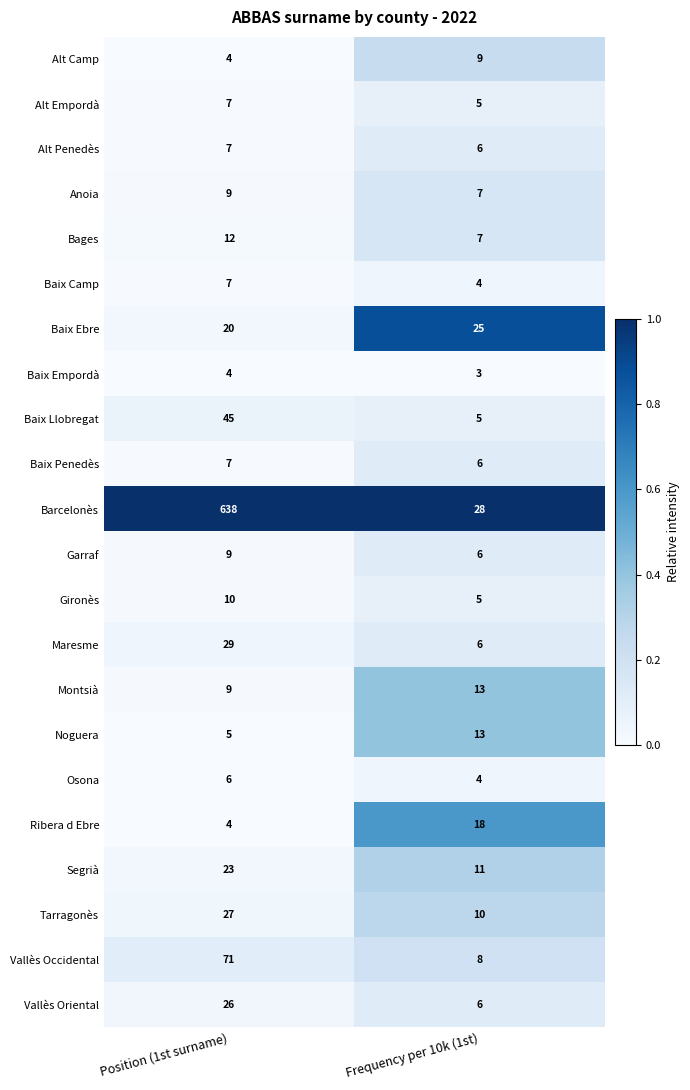

What is the sum of the Baix Llobregat values at Frequency per 10k (1st) and Position (1st surname)?

50